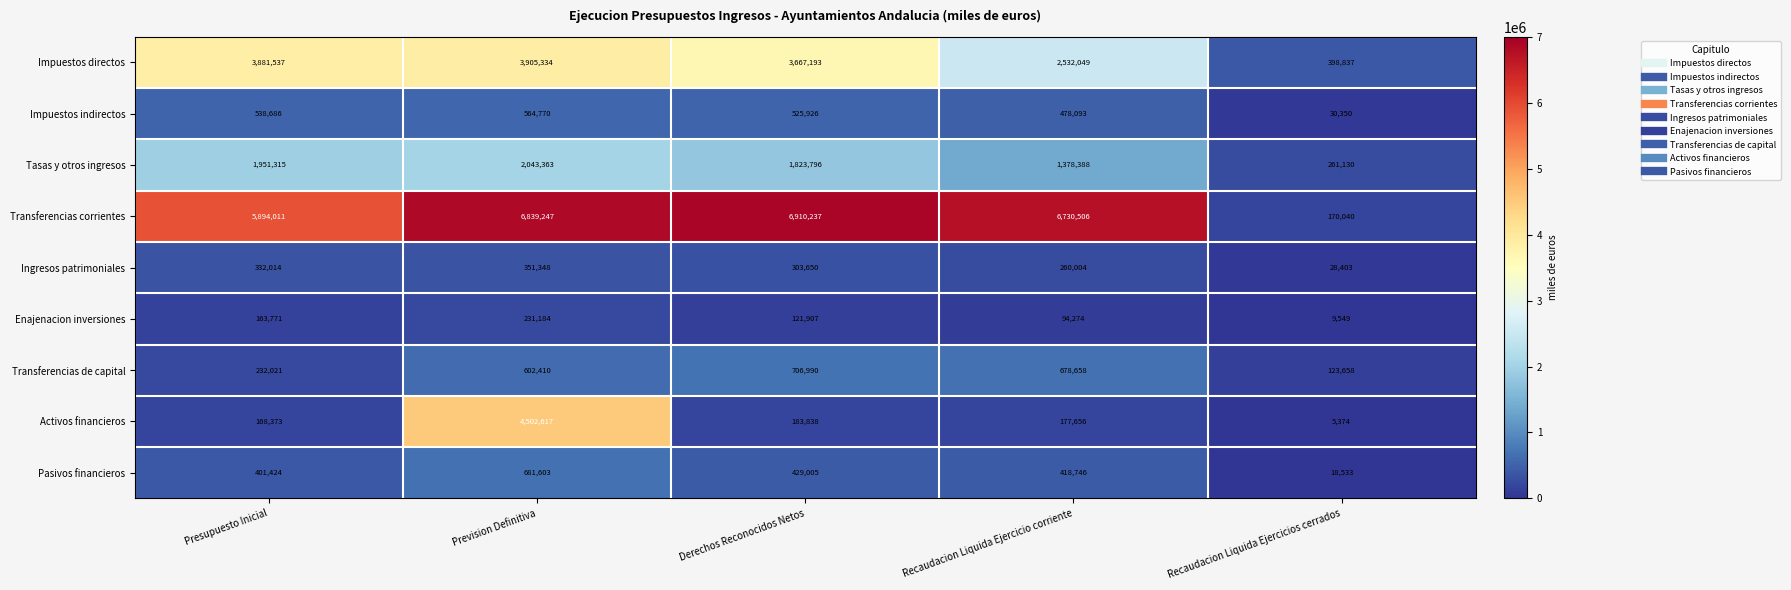

What is the difference between the maximum and minimum values in the Activos financieros series?

4497243